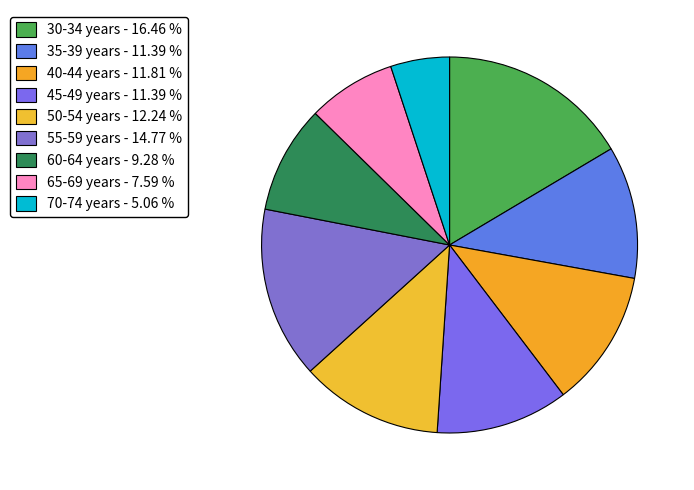

To the nearest percent, what percentage of the pie is 55-59 years?

15%